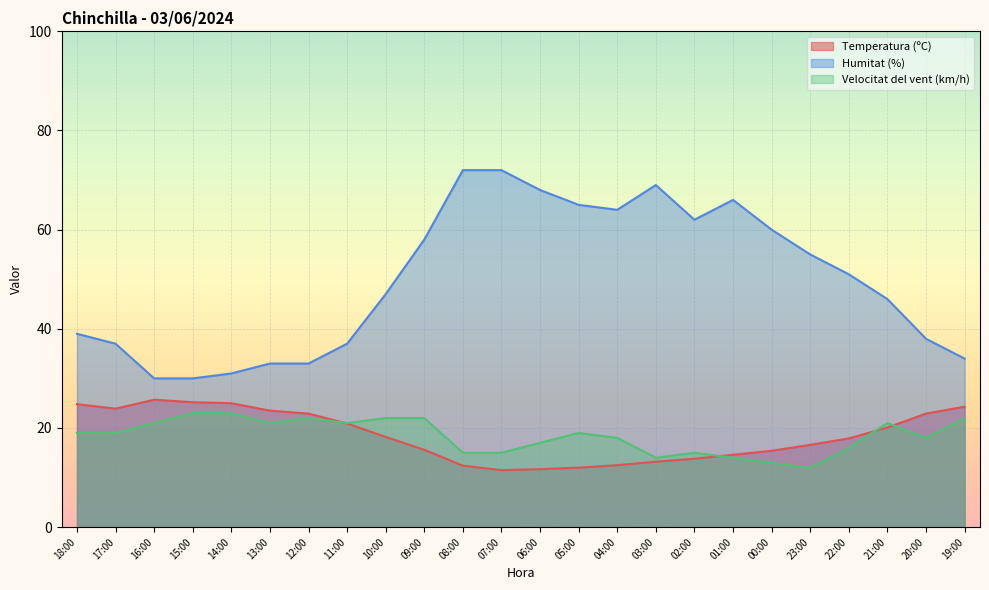

What is the label of the 21st point from the left?

22:00